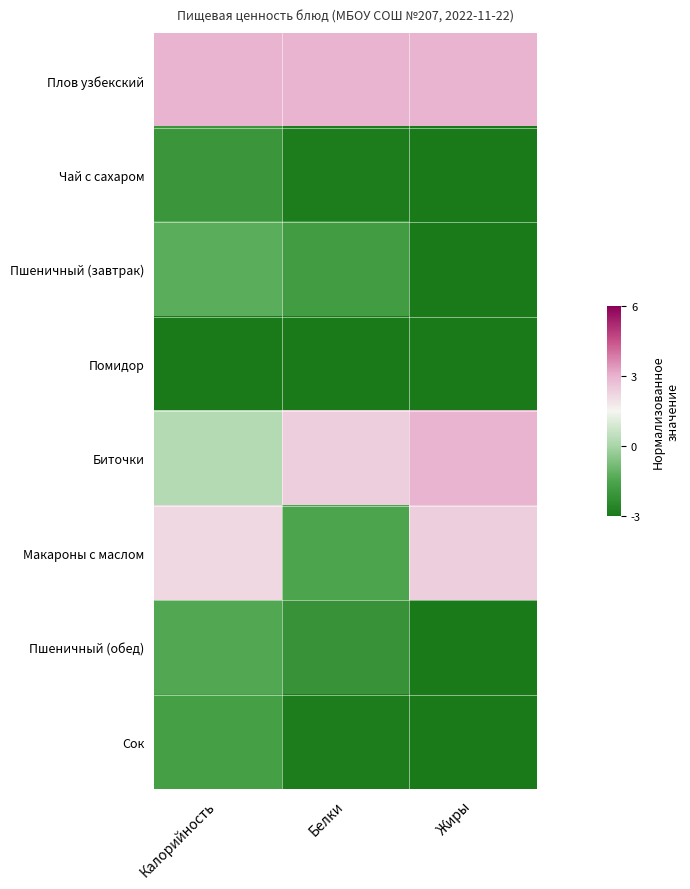

What is the total value across all series at Жиры?

-6.6